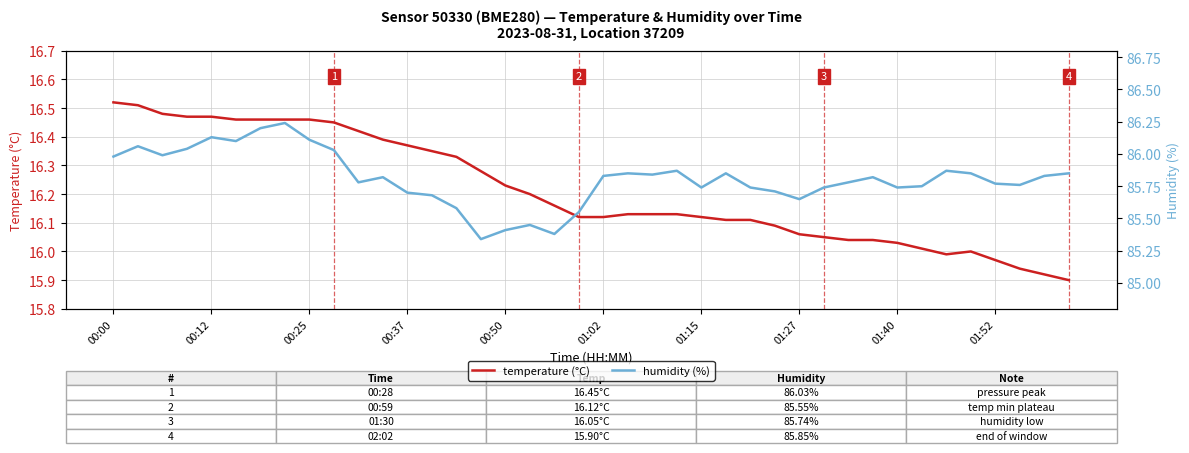

Rank the series at 17 from lowest to highest value.

temperature, humidity